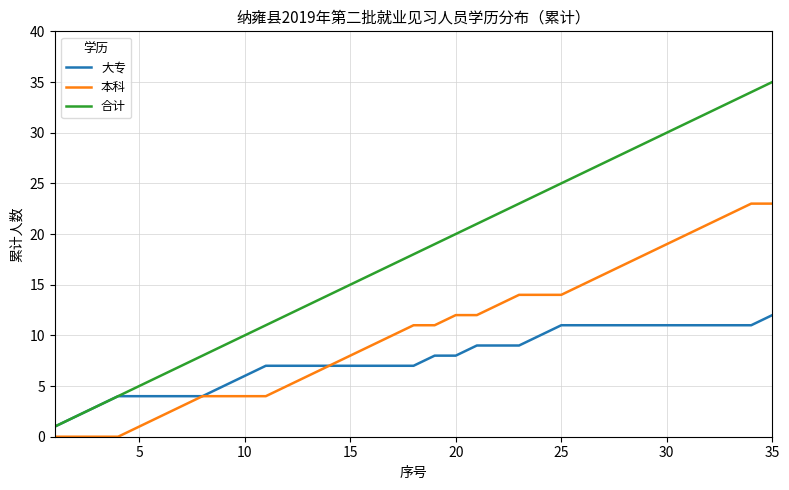

True or false: 合计 and 本科 cross at least once.

False